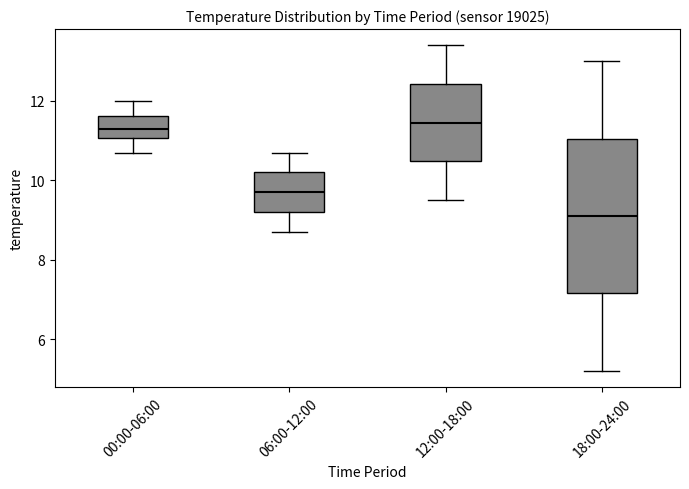

Which box is the tallest, from its lower edge to its upper edge?

18:00-24:00